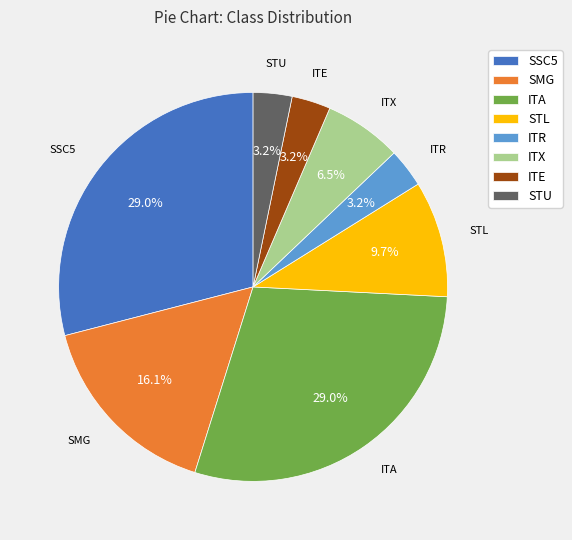

True or false: SSC5 accounts for 19% of the total.

False